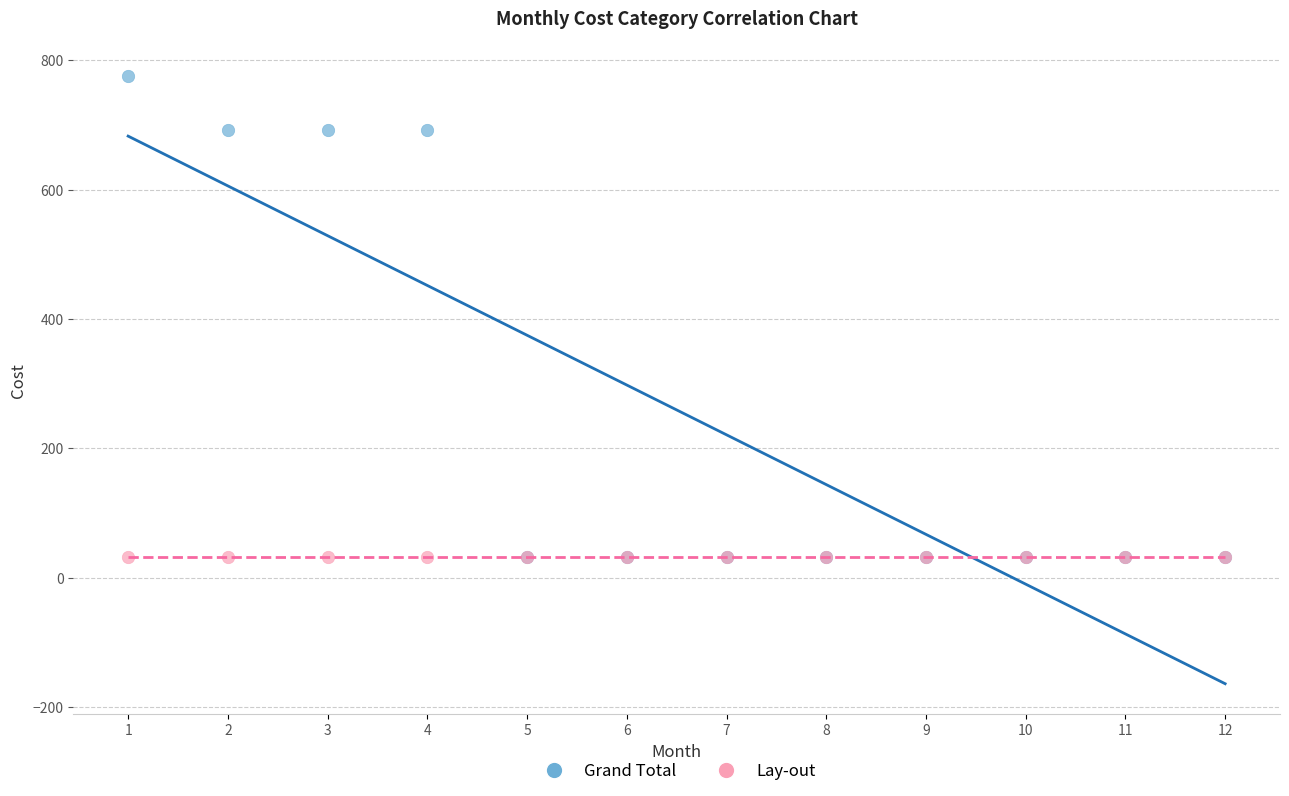

What are all the series names shown in the legend?

Grand Total, Lay-out